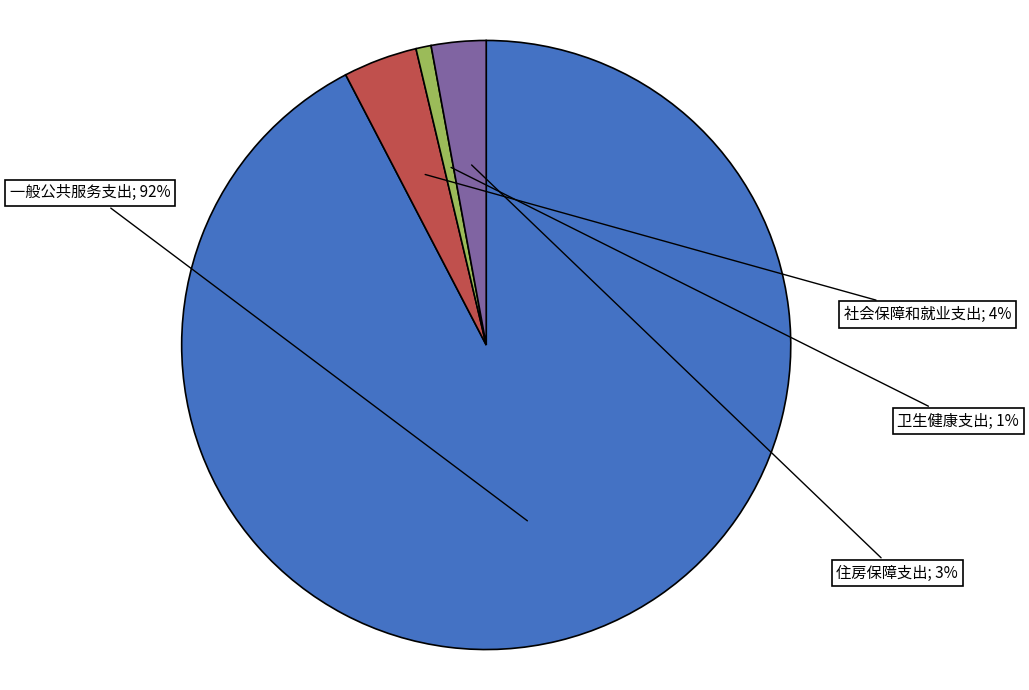

How many slices are in this pie chart?

4